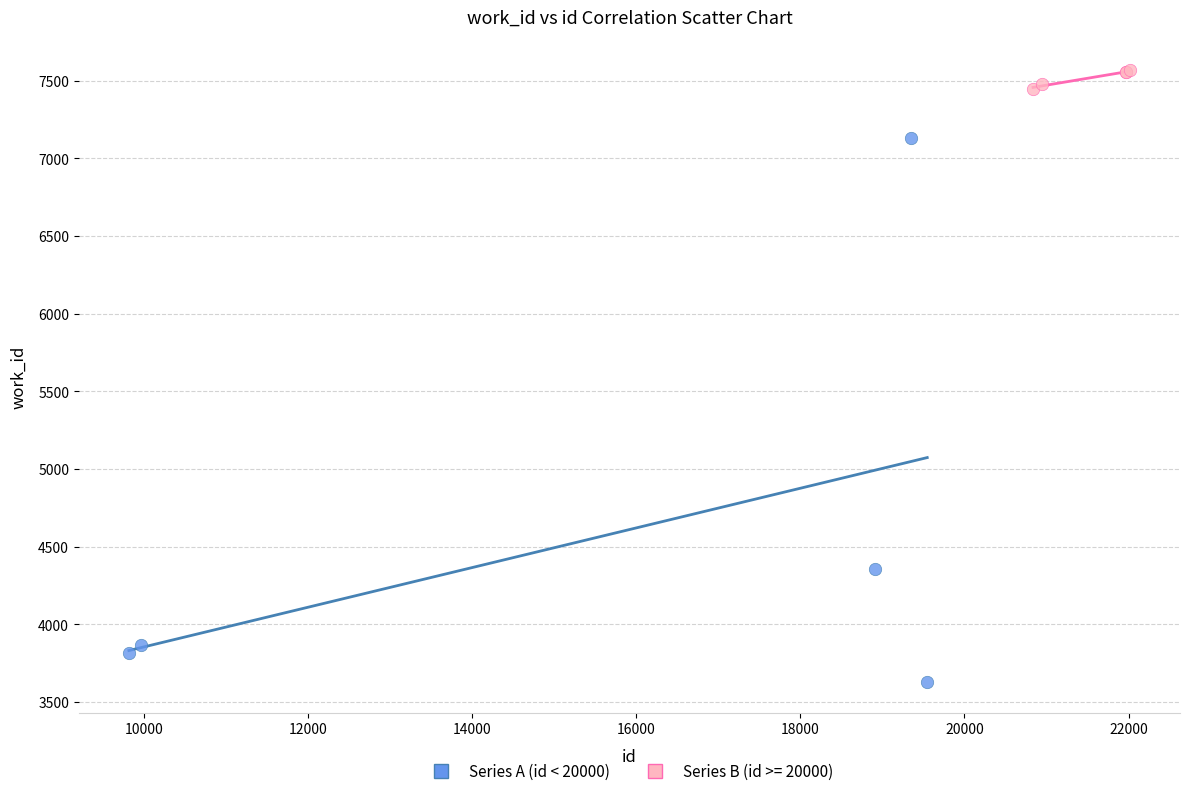

Which series has the largest Y range (max minus min)?

Series A (id < 20000)